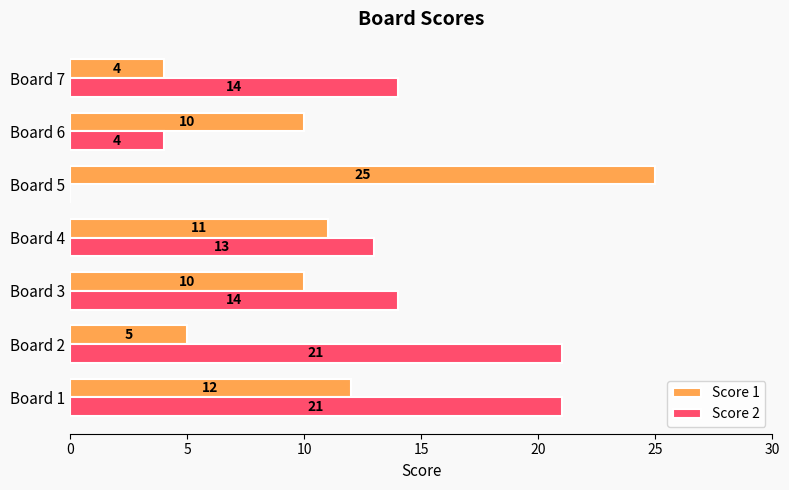

At which category is the sum across all series the highest?

Board 1